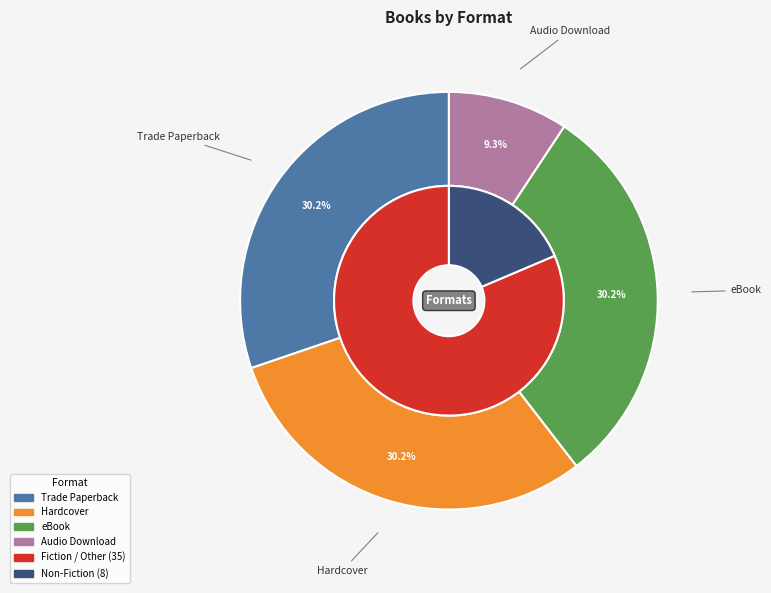

How many slices are in this pie chart?

4